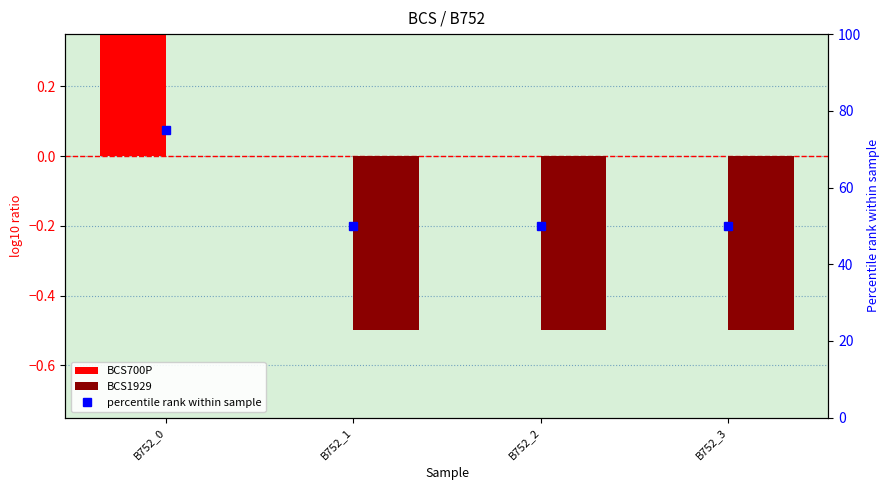

The BCS1929 series shows -0.5 at B752_3. True or false?

True